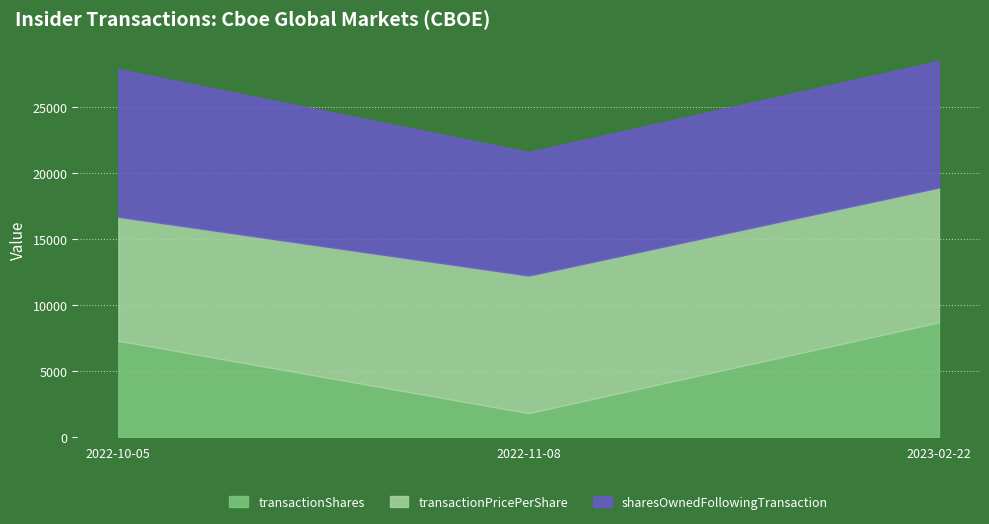

Between 2023-02-22 and 2022-11-08, which is larger?

2023-02-22